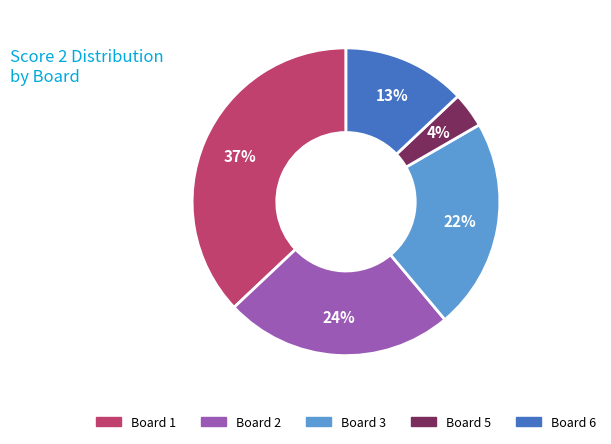

Combined, do Board 1 and Board 3 account for over 50%?

Yes